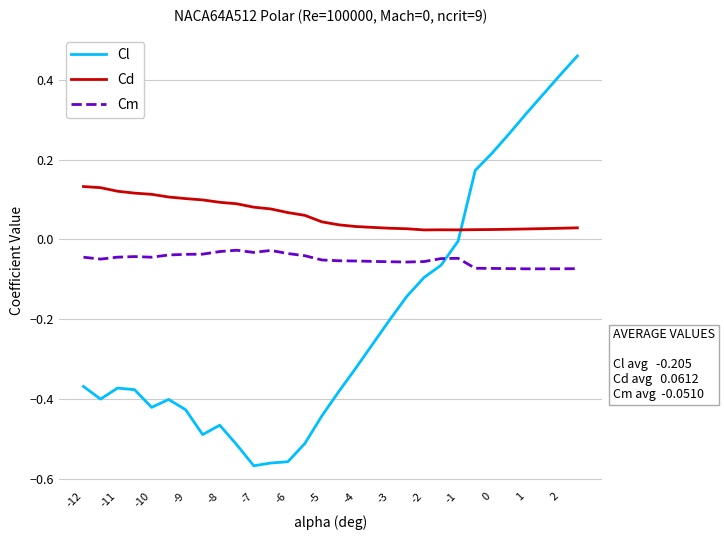

How many intersections are there between Cl and Cm?

1